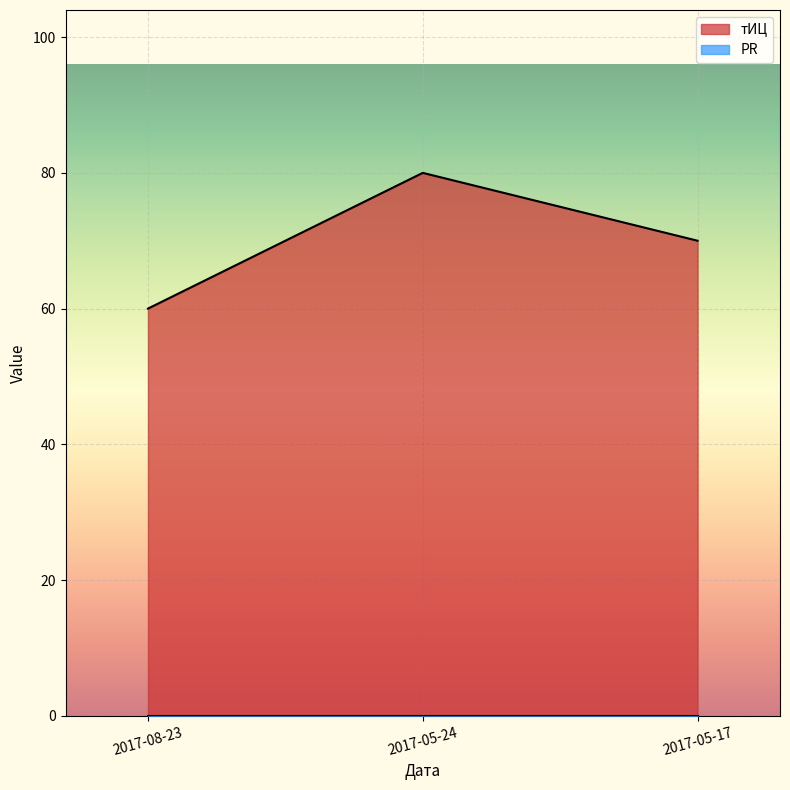

What is the change in value from 2017-08-23 to 2017-05-24?

+20